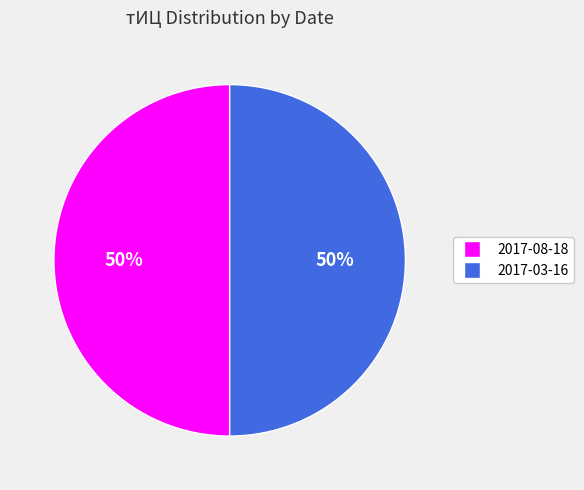

To the nearest percent, what is the average slice percentage?

50%